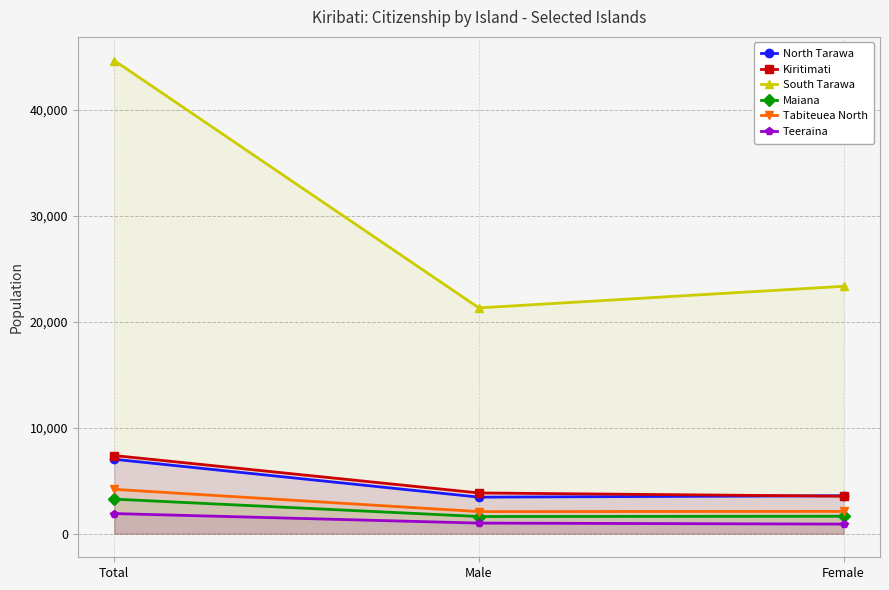

True or false: Teeraina has a value of 1893 at Total.

True